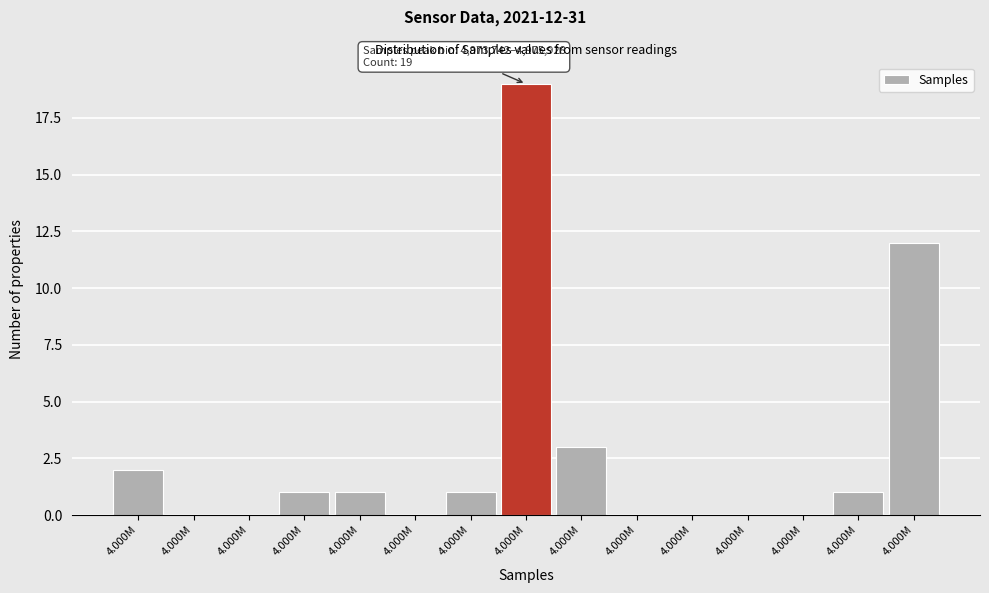

Count the number of categories in the chart.

15